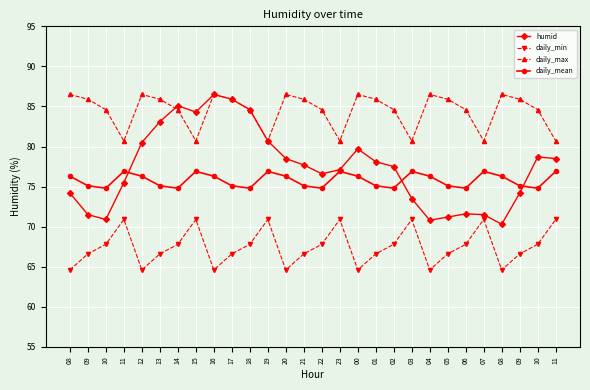

What are all the series names shown in the legend?

humid, daily_min, daily_max, daily_mean